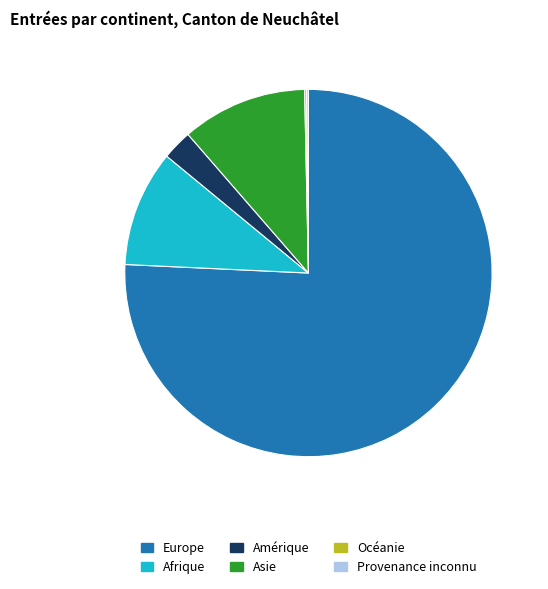

Approximately how many times larger is the value at Asie compared to Afrique?

1.1